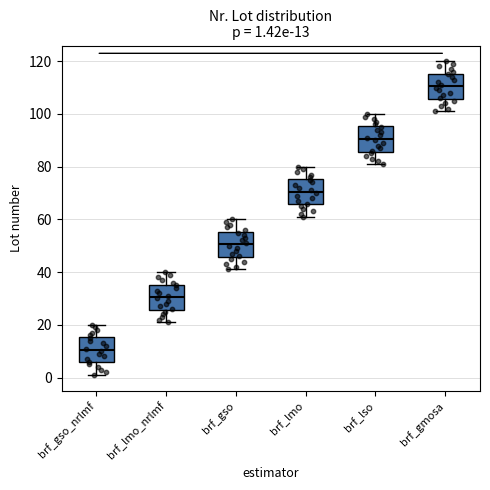

Which box has the highest median line?

brf_gmosa